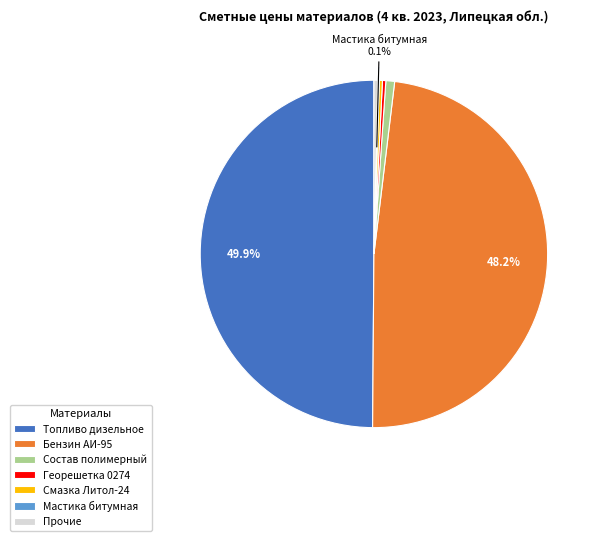

Which slice is the largest?

Топливо дизельное